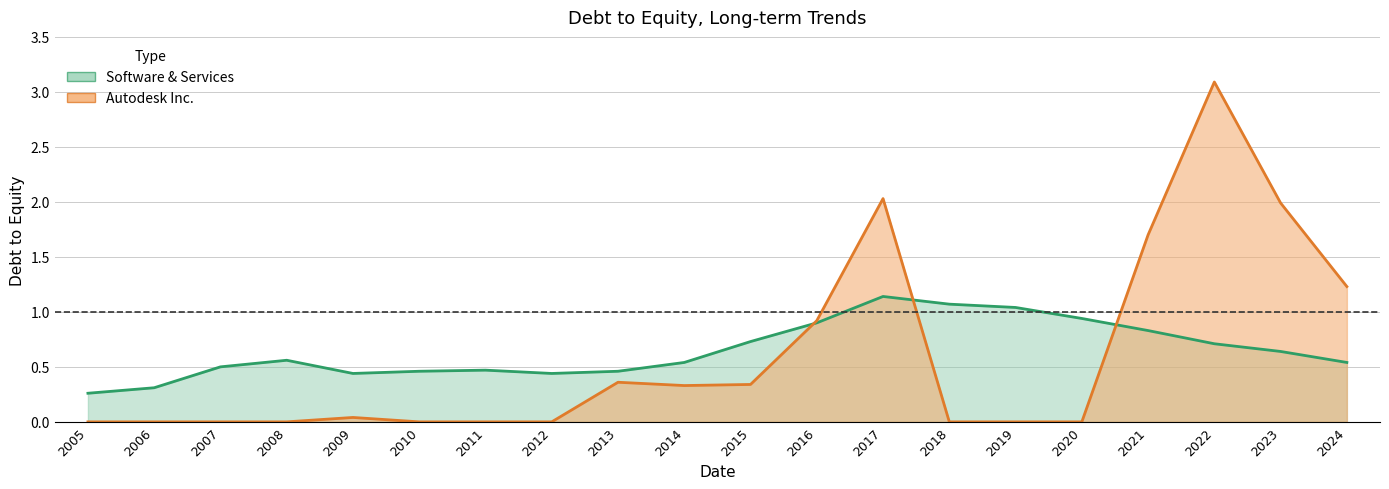

At which category is the sum across all series the highest?

2022